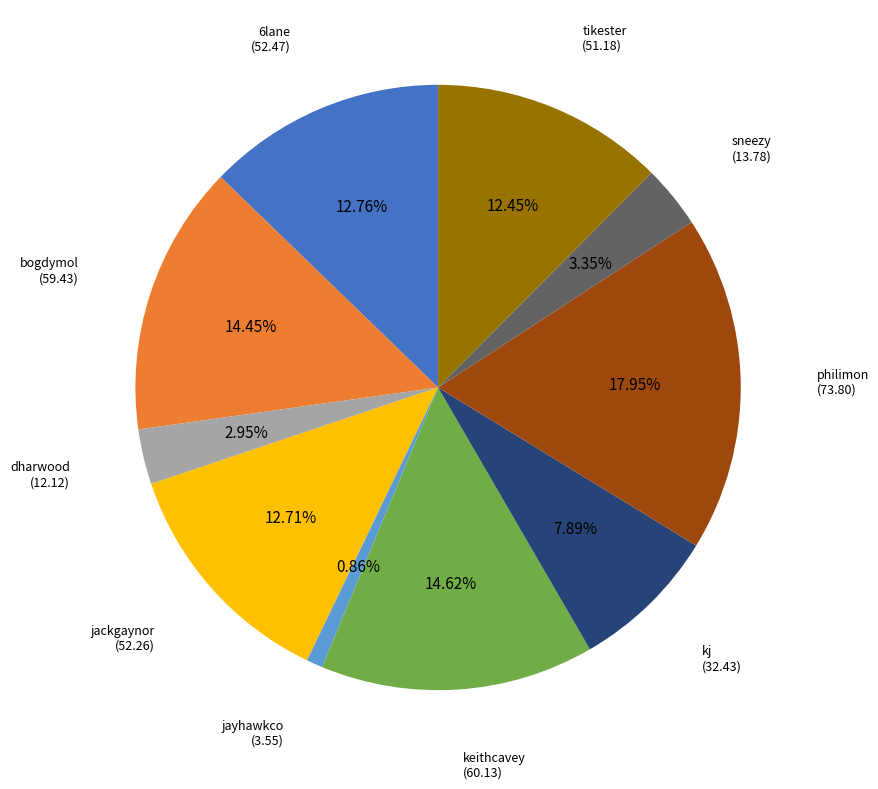

Is there a majority slice in this chart?

No